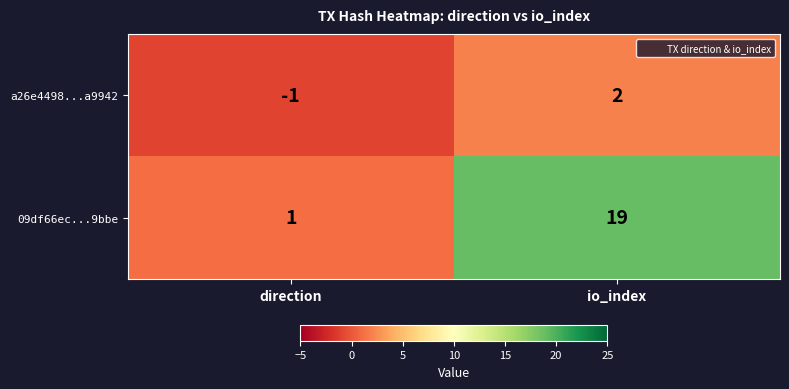

Which series has the widest spread of values?

09df66ec...9bbe